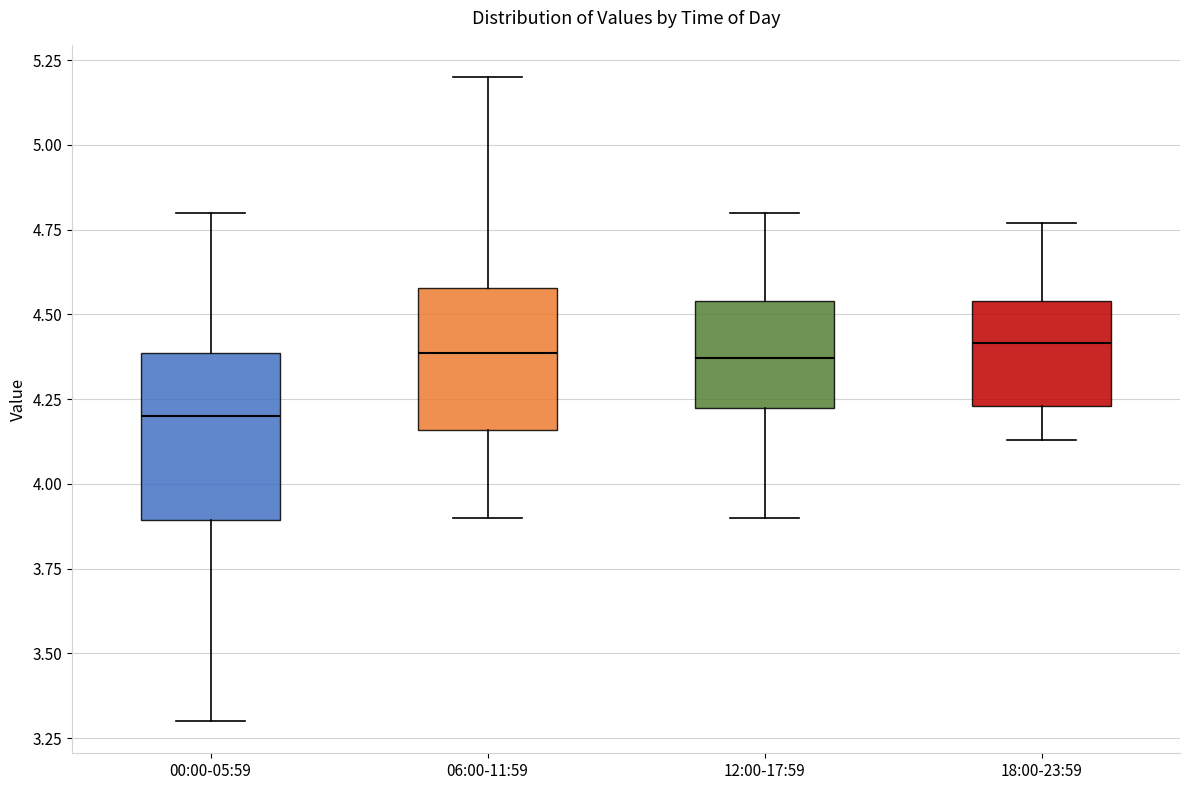

Where does the upper whisker of the box for 06:00-11:59 end on the y-axis? The values are not printed on the chart, so give them approximately, as read against the axis.

5.20